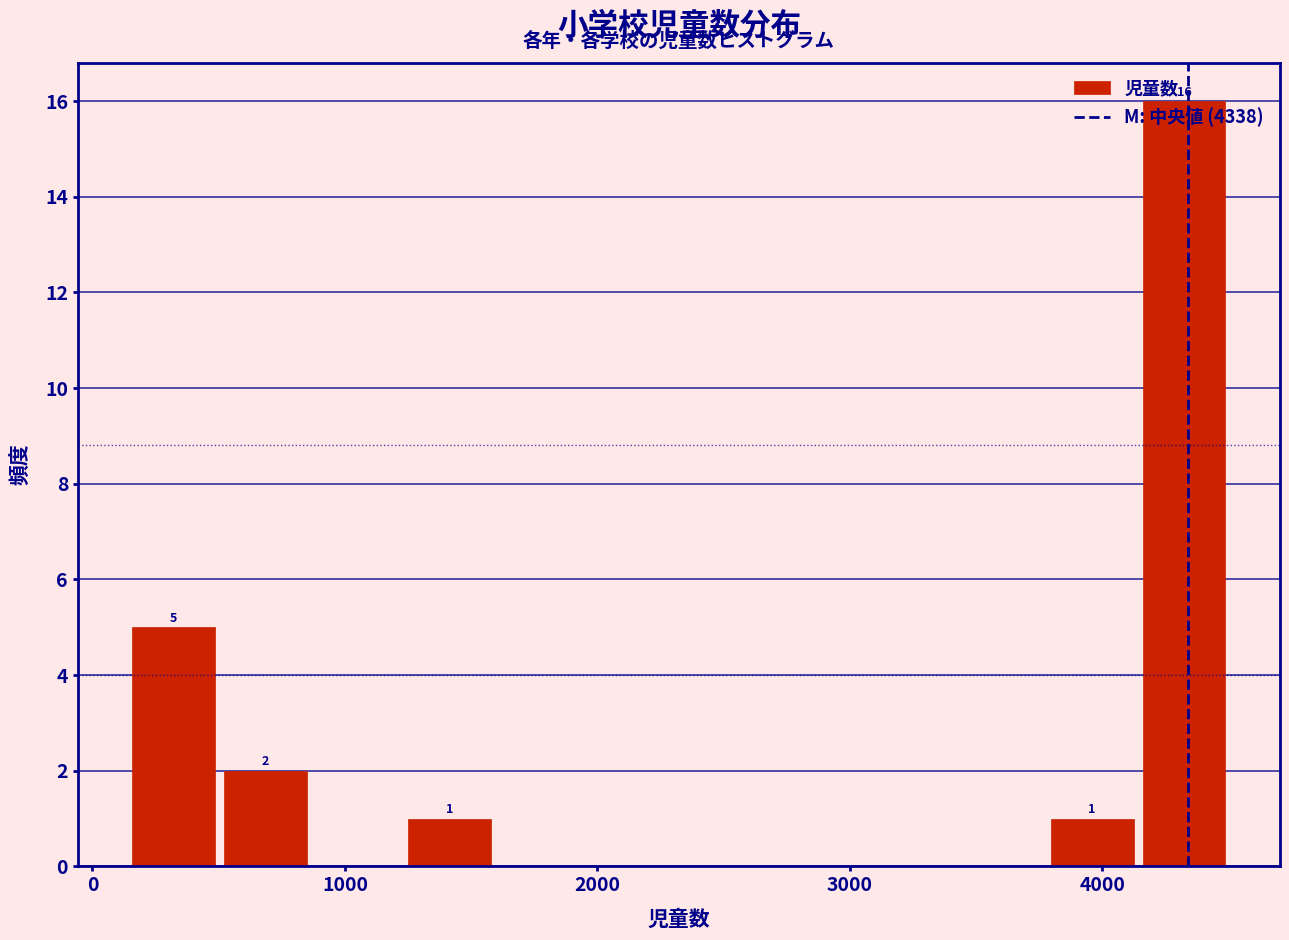

Around what value on the x-axis is the tallest bar? Give the approximate position of its centre, as read against the axis.

4300